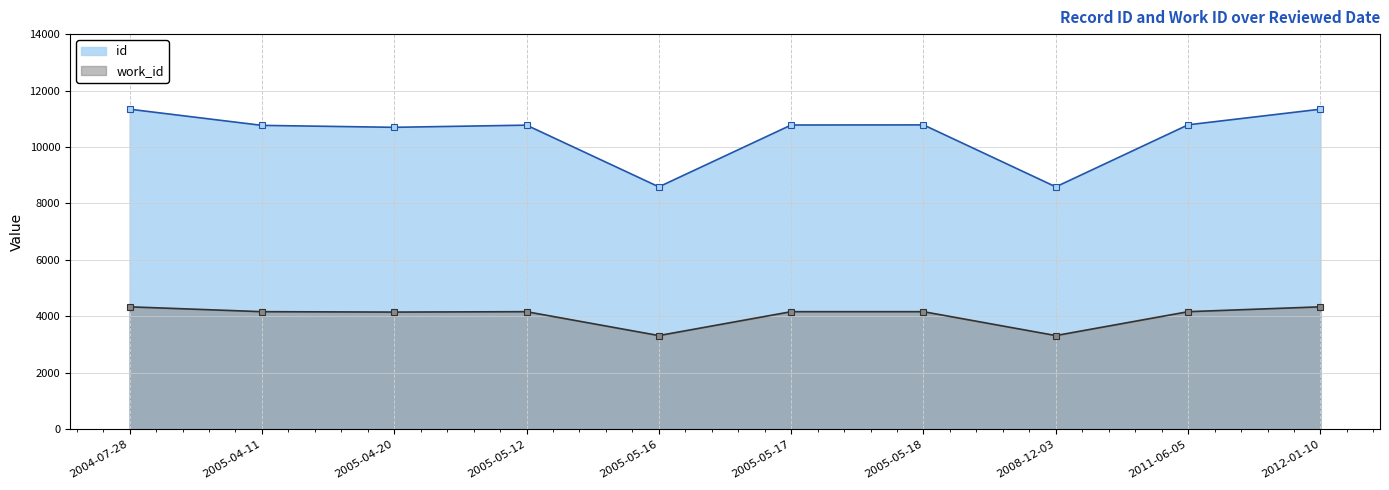

Which series has the largest range (max minus min)?

id